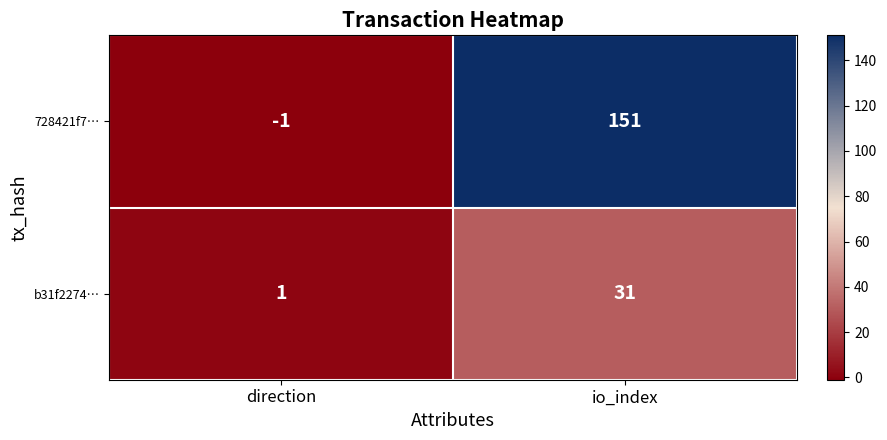

How many categories are shown in the chart?

2